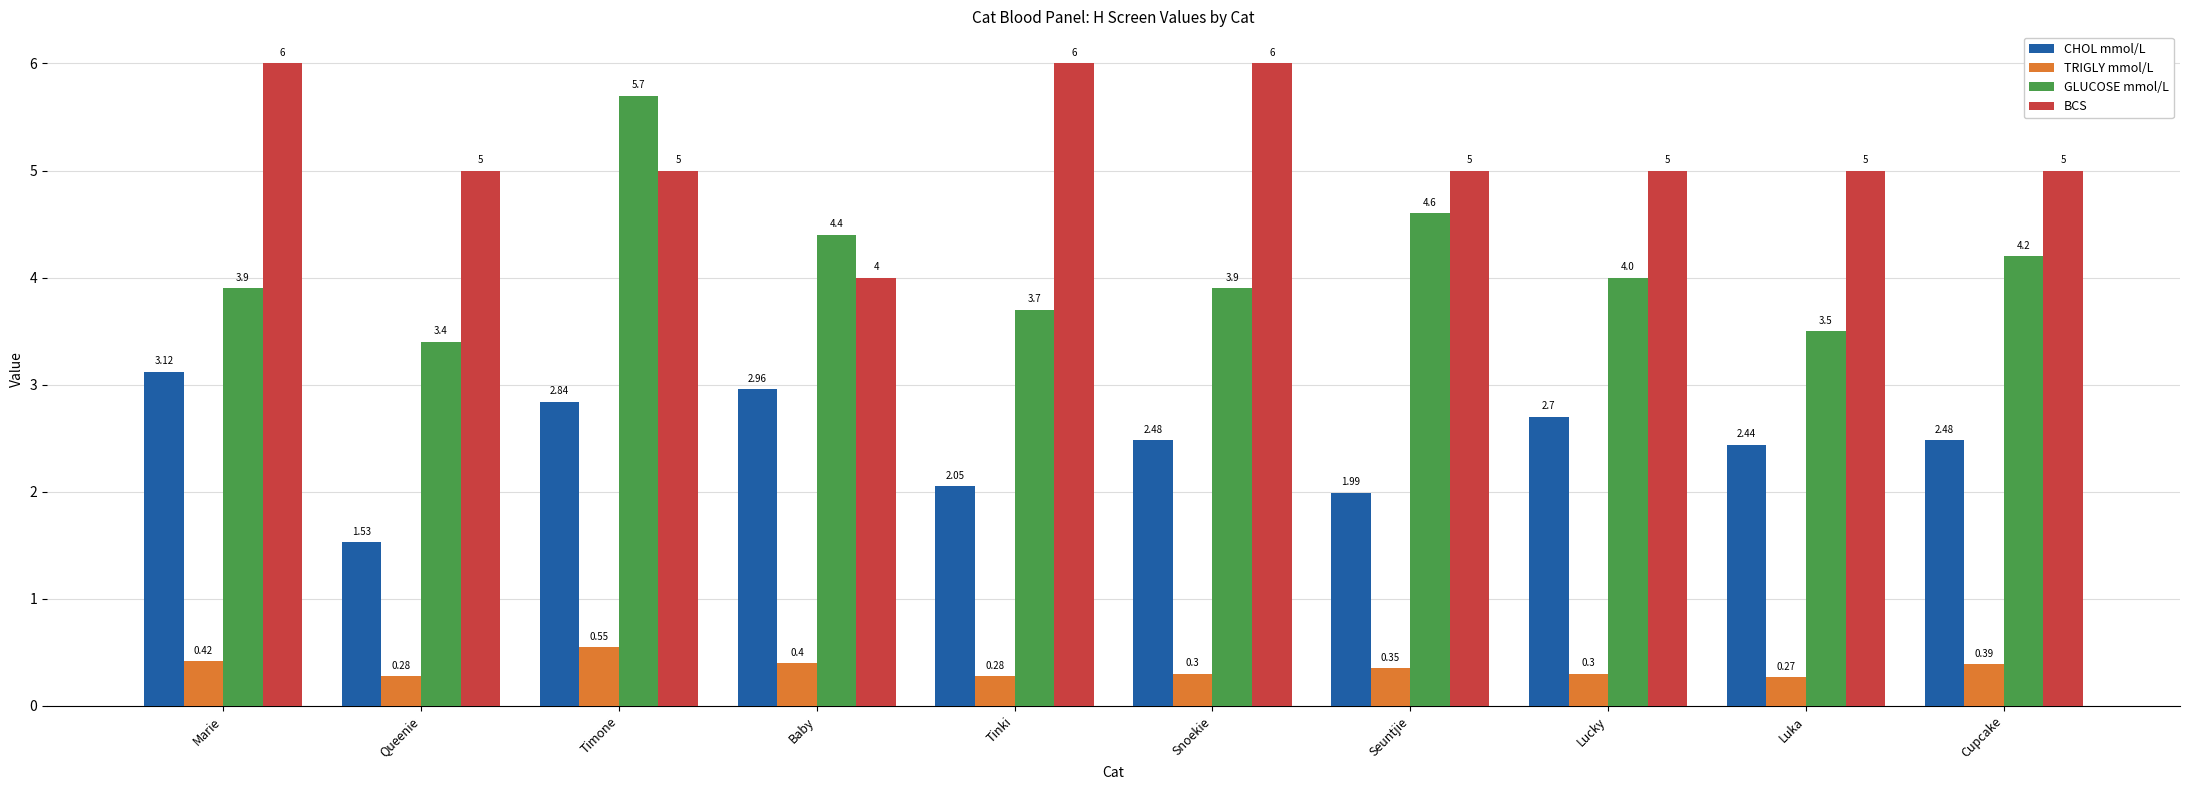

What is the average value of the GLUCOSE mmol/L series?

4.1